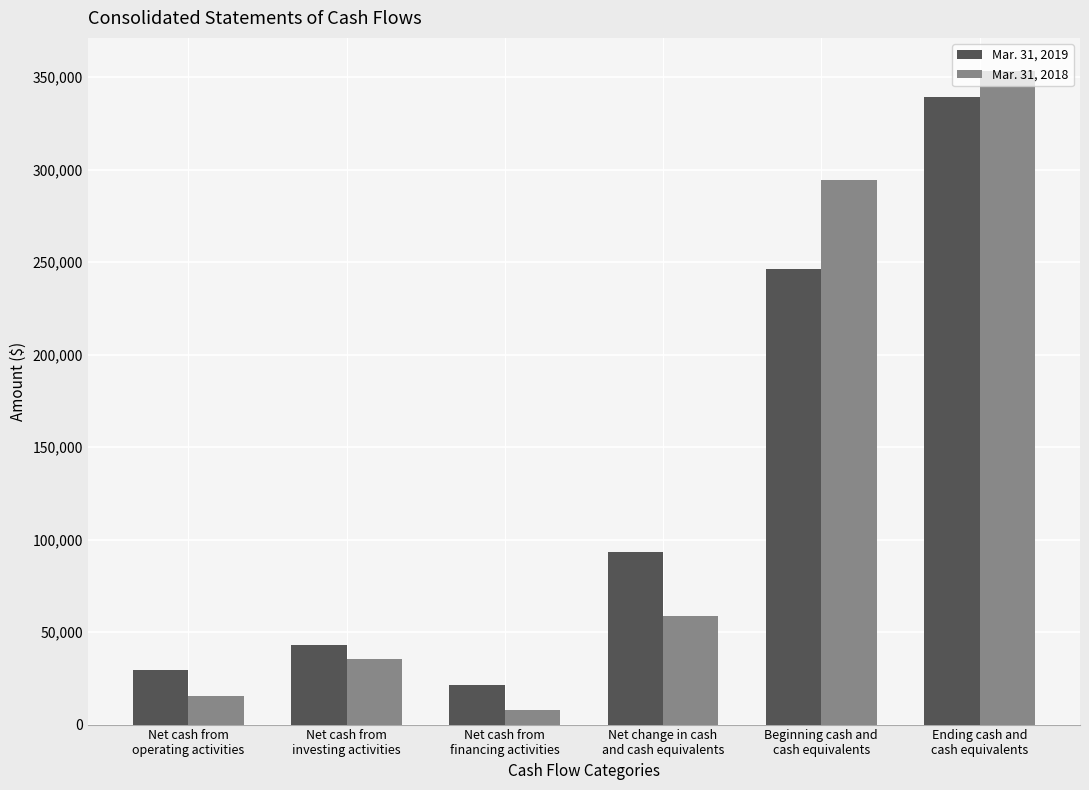

What position from the left is Net cash from
investing activities?

2